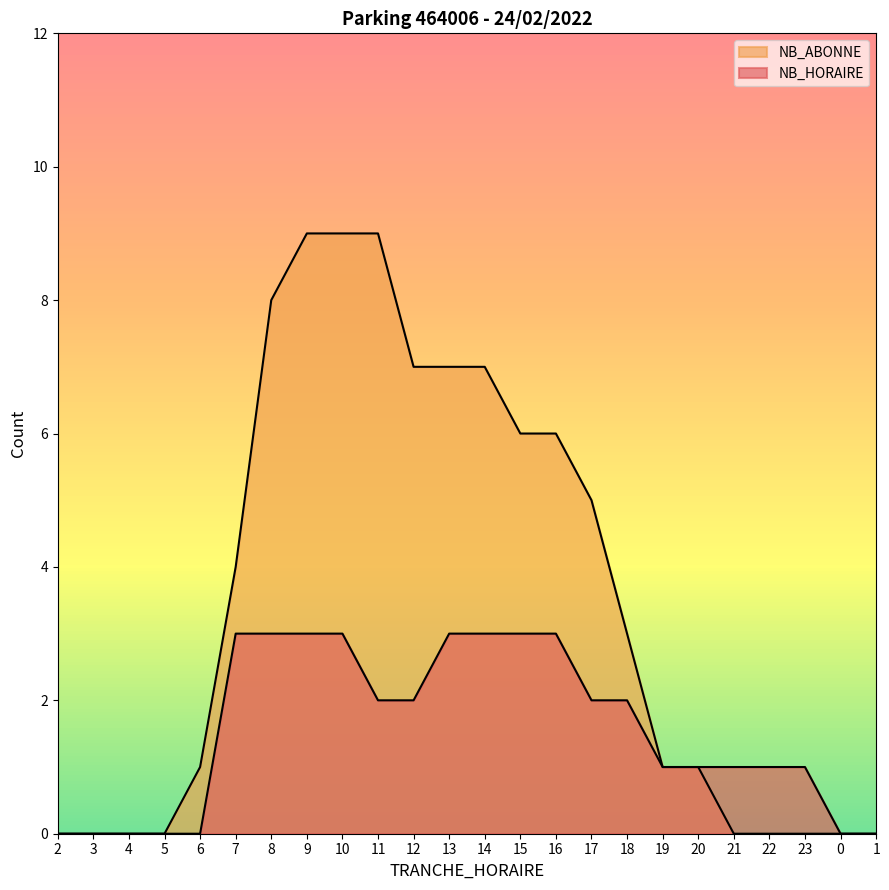

Reading left to right, list all the values displayed in this chart.

NB_HORAIRE: 0	0	0	0	0	3	3	3	3	2	2	3	3	3	3	2	2	1	1	1	1	1	0	0
NB_ABONNE: 0	0	0	0	1	4	8	9	9	9	7	7	7	6	6	5	3	1	1	0	0	0	0	0